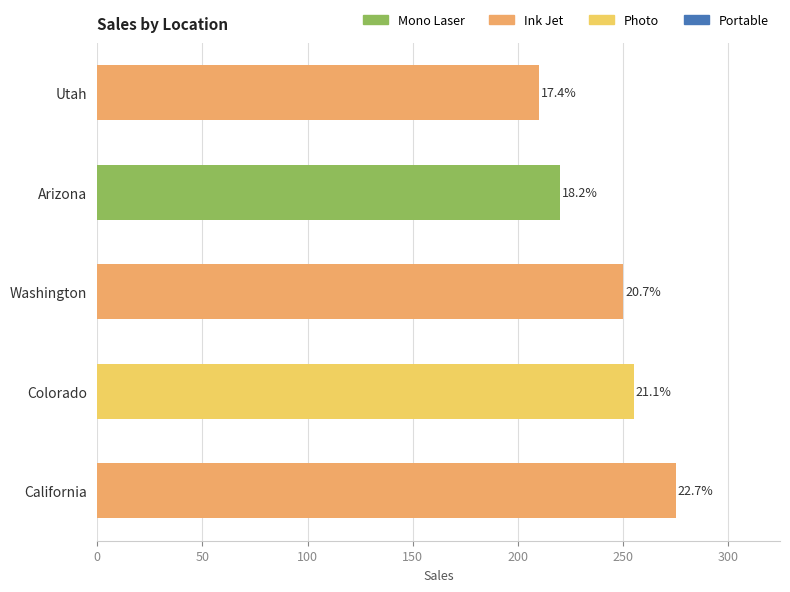

How many bars are there in total?

5